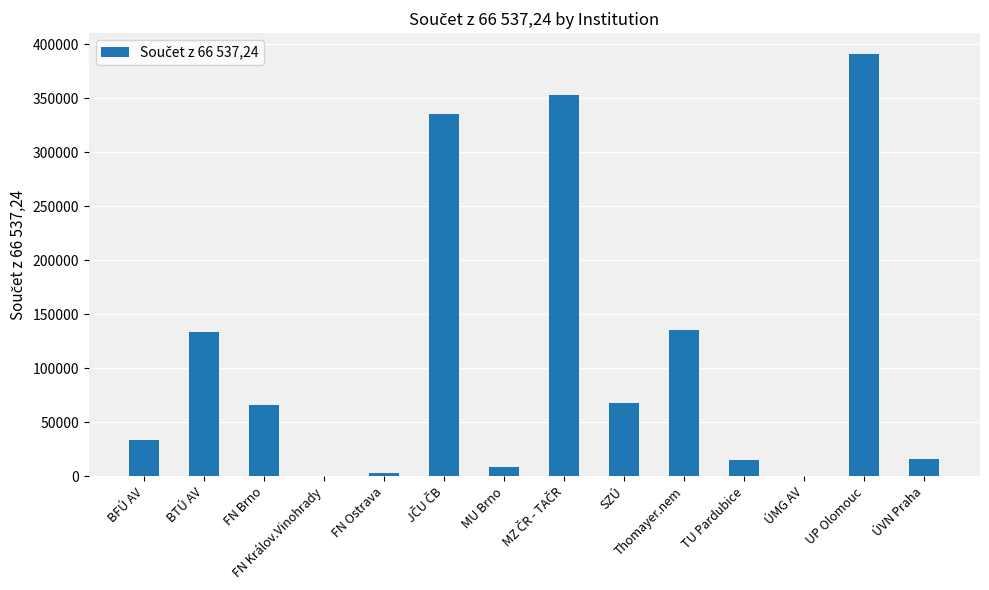

Are the bars grouped side by side (vs. stacked)?

No